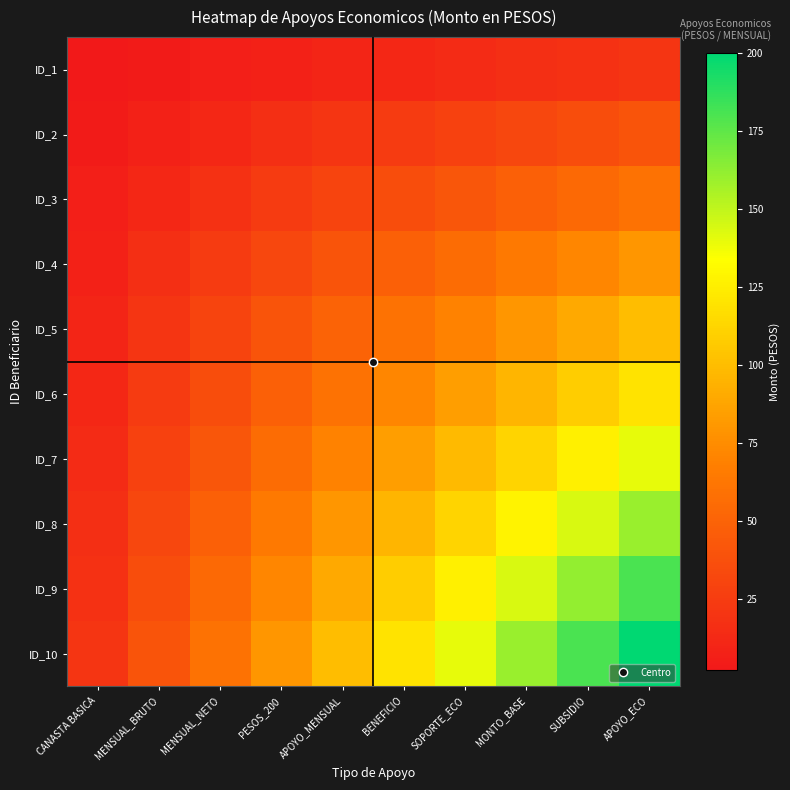

Reading right to left, transcribe all the data shown in this chart.

ID_1: APOYO_ECO=20	SUBSIDIO=18	MONTO_BASE=16	SOPORTE_ECO=14	BENEFICIO=12	APOYO_MENSUAL=10	PESOS_200=8	MENSUAL_NETO=6	MENSUAL_BRUTO=4	CANASTA BASICA=2
ID_2: APOYO_ECO=40	SUBSIDIO=36	MONTO_BASE=32	SOPORTE_ECO=28	BENEFICIO=24	APOYO_MENSUAL=20	PESOS_200=16	MENSUAL_NETO=12	MENSUAL_BRUTO=8	CANASTA BASICA=4
ID_3: APOYO_ECO=60	SUBSIDIO=54	MONTO_BASE=48	SOPORTE_ECO=42	BENEFICIO=36	APOYO_MENSUAL=30	PESOS_200=24	MENSUAL_NETO=18	MENSUAL_BRUTO=12	CANASTA BASICA=6
ID_4: APOYO_ECO=80	SUBSIDIO=72	MONTO_BASE=64	SOPORTE_ECO=56	BENEFICIO=48	APOYO_MENSUAL=40	PESOS_200=32	MENSUAL_NETO=24	MENSUAL_BRUTO=16	CANASTA BASICA=8
ID_5: APOYO_ECO=100	SUBSIDIO=90	MONTO_BASE=80	SOPORTE_ECO=70	BENEFICIO=60	APOYO_MENSUAL=50	PESOS_200=40	MENSUAL_NETO=30	MENSUAL_BRUTO=20	CANASTA BASICA=10
ID_6: APOYO_ECO=120	SUBSIDIO=108	MONTO_BASE=96	SOPORTE_ECO=84	BENEFICIO=72	APOYO_MENSUAL=60	PESOS_200=48	MENSUAL_NETO=36	MENSUAL_BRUTO=24	CANASTA BASICA=12
ID_7: APOYO_ECO=140	SUBSIDIO=126	MONTO_BASE=112	SOPORTE_ECO=98	BENEFICIO=84	APOYO_MENSUAL=70	PESOS_200=56	MENSUAL_NETO=42	MENSUAL_BRUTO=28	CANASTA BASICA=14
ID_8: APOYO_ECO=160	SUBSIDIO=144	MONTO_BASE=128	SOPORTE_ECO=112	BENEFICIO=96	APOYO_MENSUAL=80	PESOS_200=64	MENSUAL_NETO=48	MENSUAL_BRUTO=32	CANASTA BASICA=16
ID_9: APOYO_ECO=180	SUBSIDIO=162	MONTO_BASE=144	SOPORTE_ECO=126	BENEFICIO=108	APOYO_MENSUAL=90	PESOS_200=72	MENSUAL_NETO=54	MENSUAL_BRUTO=36	CANASTA BASICA=18
ID_10: APOYO_ECO=200	SUBSIDIO=180	MONTO_BASE=160	SOPORTE_ECO=140	BENEFICIO=120	APOYO_MENSUAL=100	PESOS_200=80	MENSUAL_NETO=60	MENSUAL_BRUTO=40	CANASTA BASICA=20